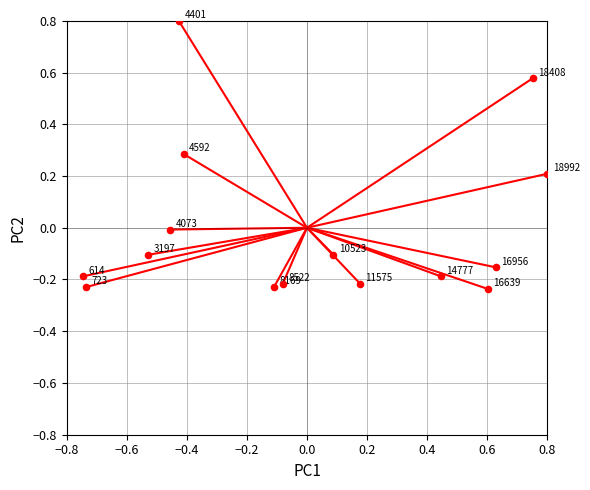

What is the range of Y values (max minus min)?

1.0